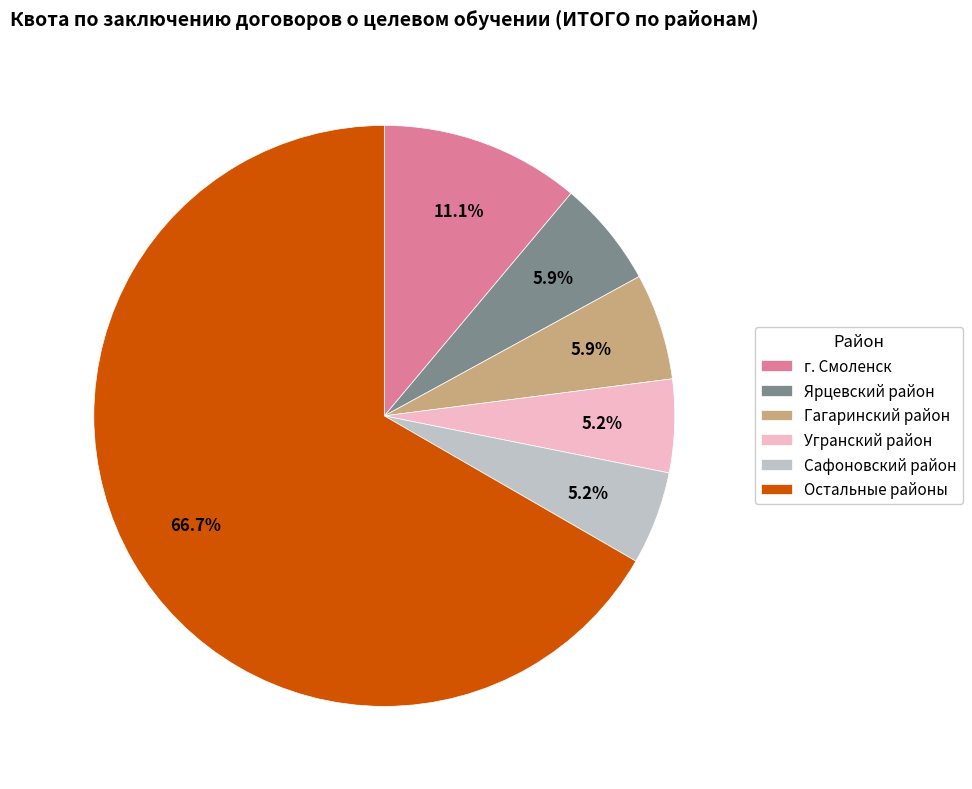

To the nearest percent, what is the average slice percentage?

17%